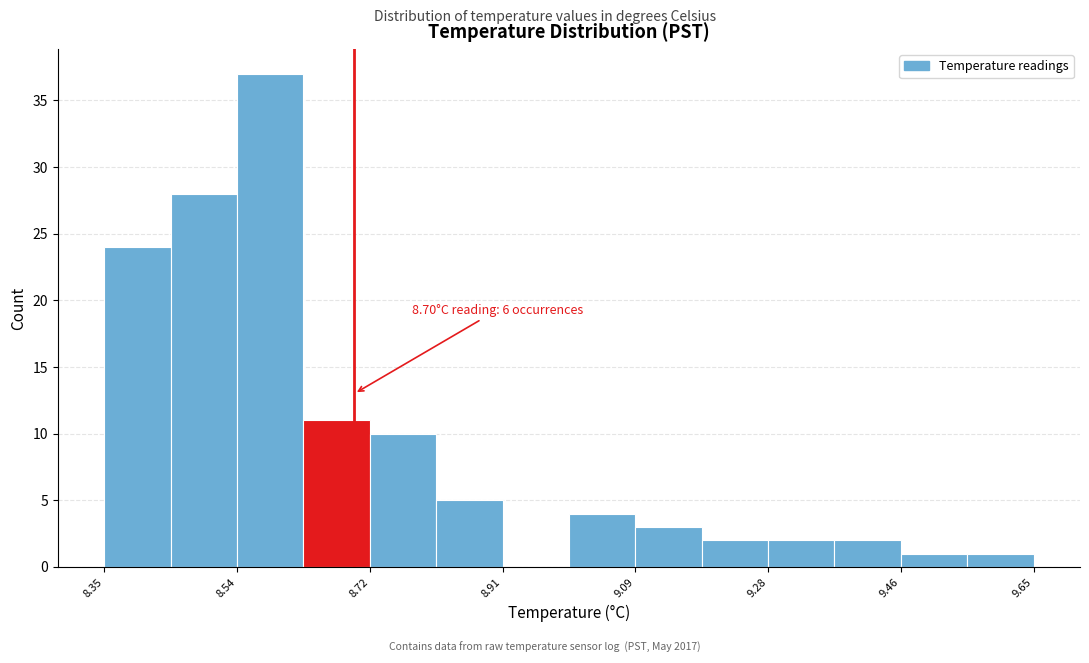

Which range on the x-axis has the tallest bar?

8.54 to 8.62